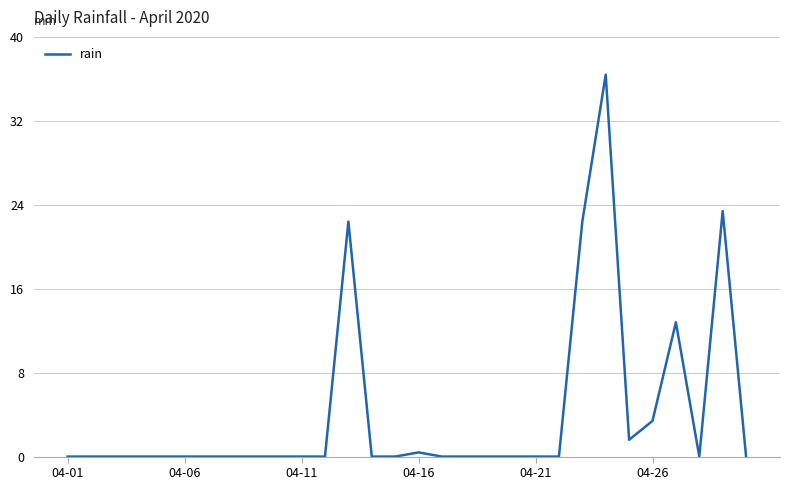

What is the greatest value displayed?

36.4